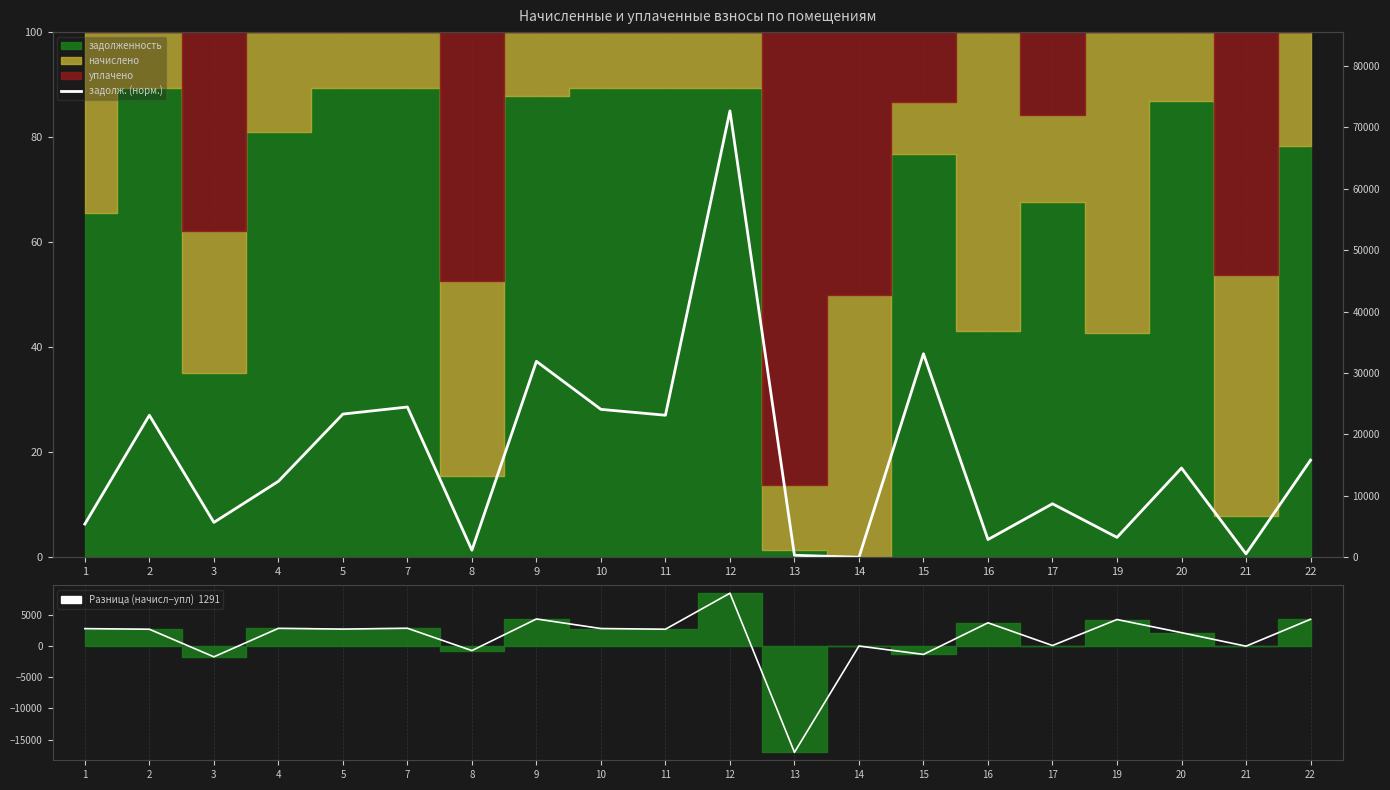

Reading left to right, what are all the values shown in this chart?

1=6.3	2=27.0	3=6.6	4=14.5	5=27.3	7=28.6	8=1.3	9=37.3	10=28.2	11=27.0	12=85.0	13=0.4	14=0.0	15=38.7	16=3.4	17=10.2	19=3.8	20=17.0	21=0.6	22=18.5